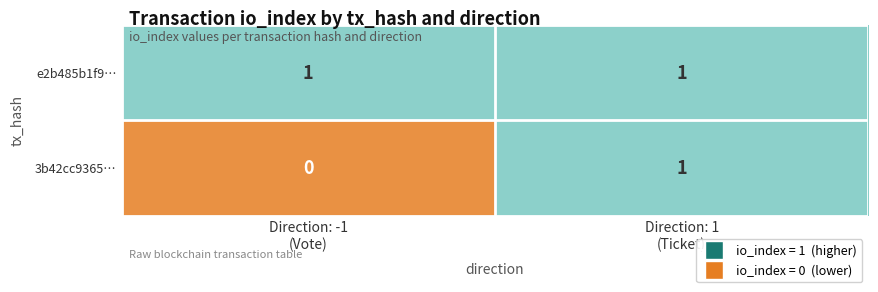

At how many categories does at least one series exceed 0?

2